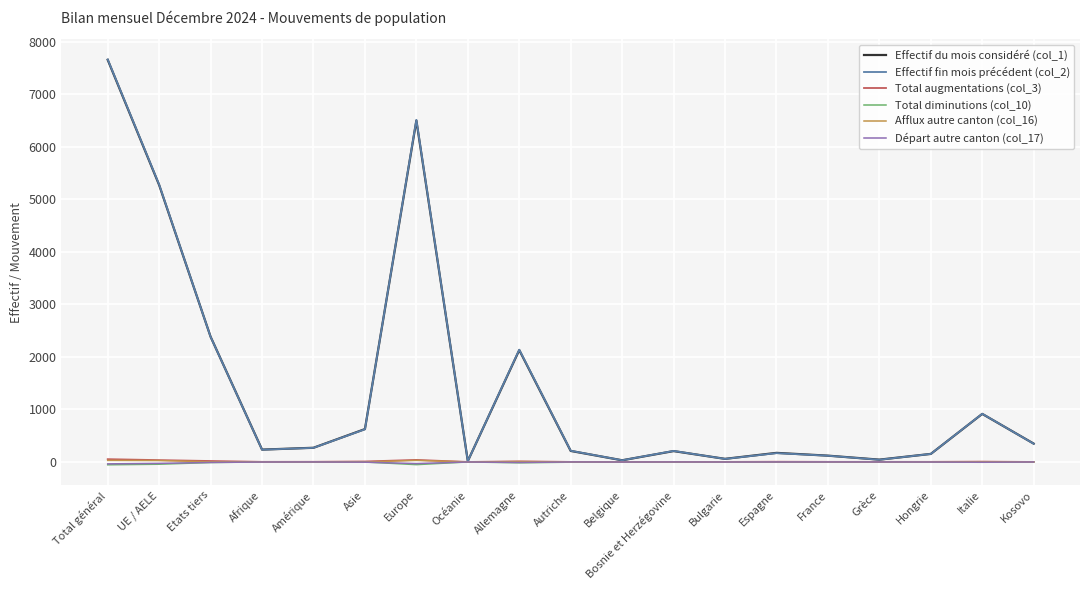

Which series has the widest spread of values?

Effectif fin mois précédent (col_2)